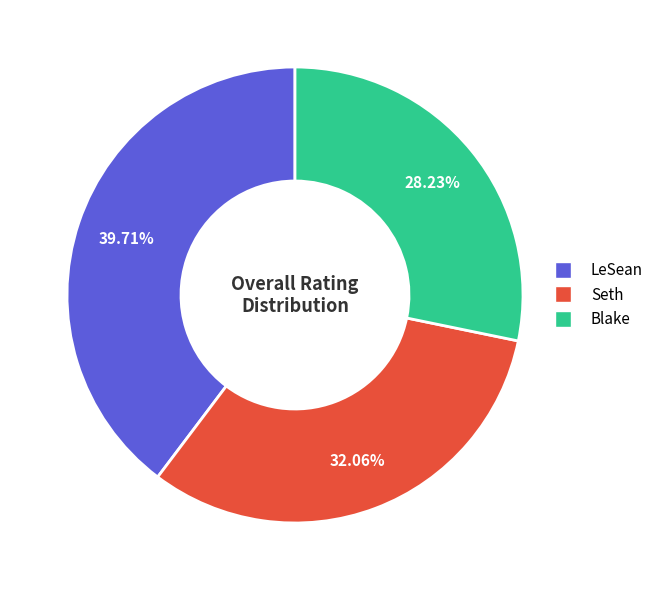

Rank the categories by value from highest to lowest.

LeSean, Seth, Blake